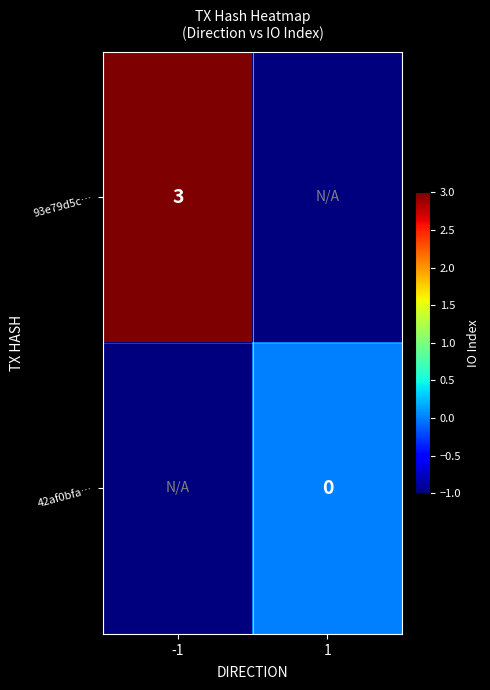

Rank the series by their maximum value, from highest to lowest.

93e79d5c…, 42af0bfa…